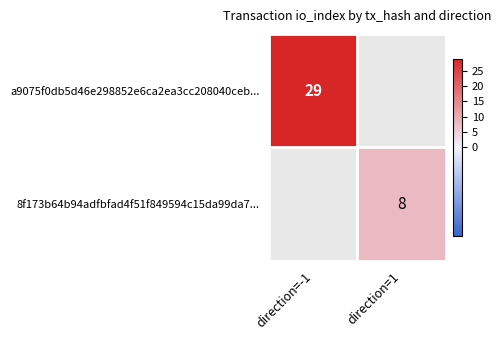

The 8f173b64b94adfbfad4f51f849594c15da99da7... series shows 2 at direction=1. True or false?

False